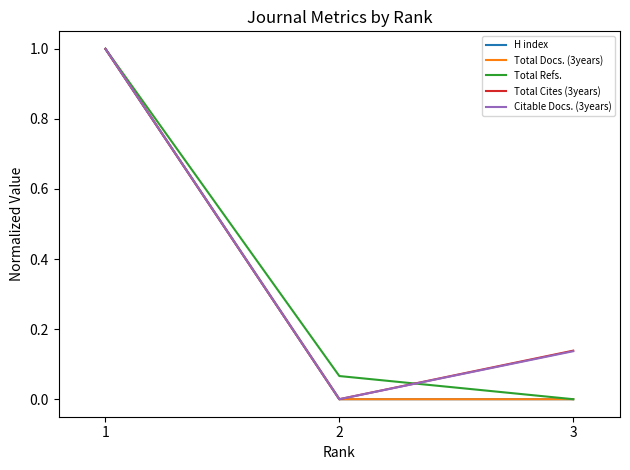

Is the value of Total Refs. at 2 greater than the value of Citable Docs. (3years) at 1?

No